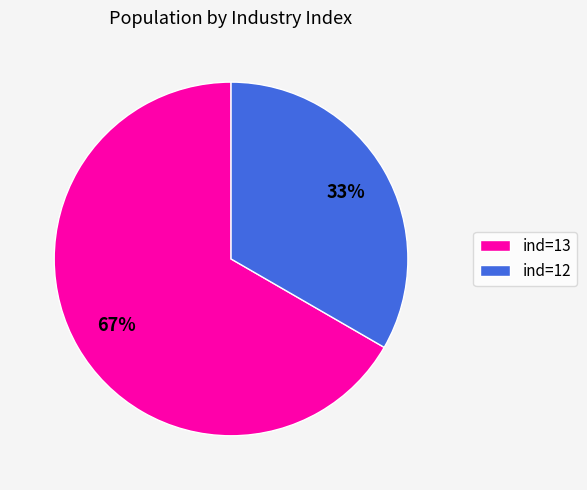

Does ind=12 represent more than half of the total?

No